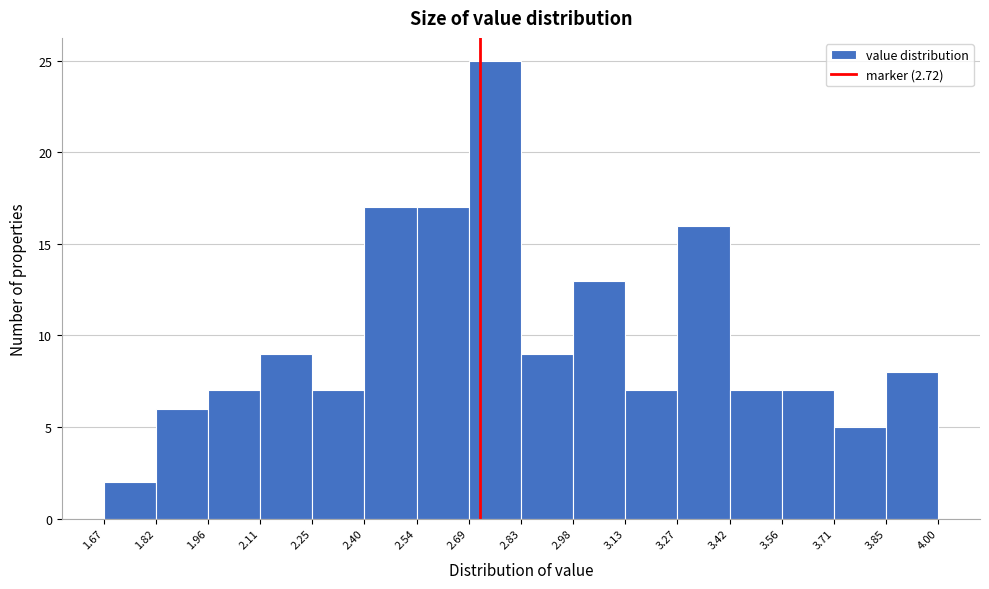

Which range on the x-axis has the tallest bar?

2.69 to 2.83